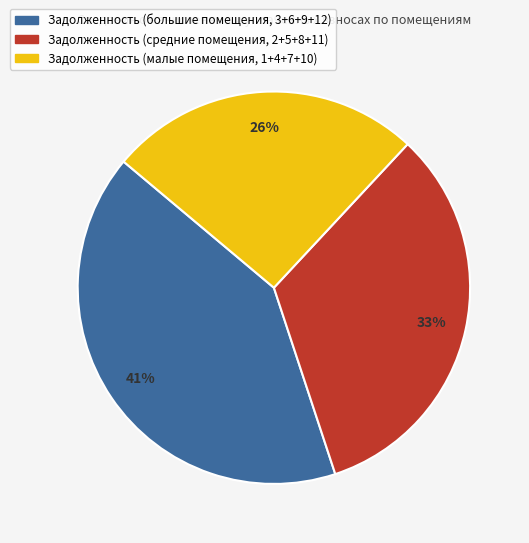

To the nearest percent, what is the difference between the largest and smallest slice percentages?

15%